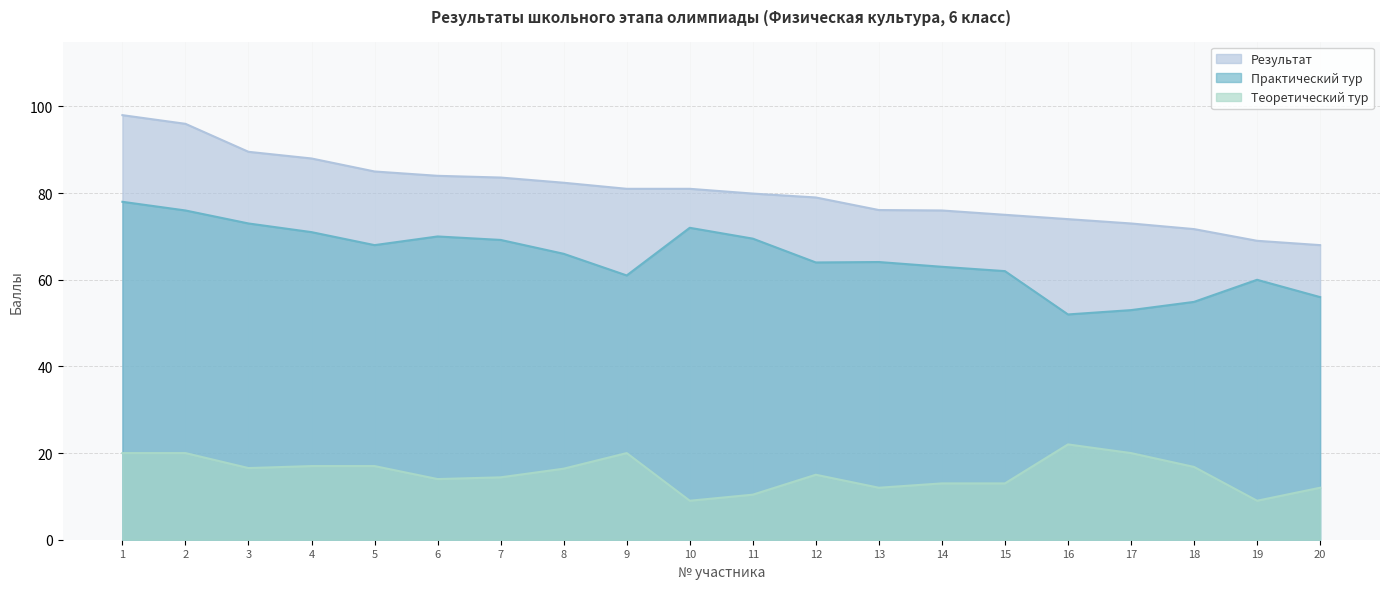

List the series in order of their overall mean, highest first.

Результат, Практический тур, Теоретический тур